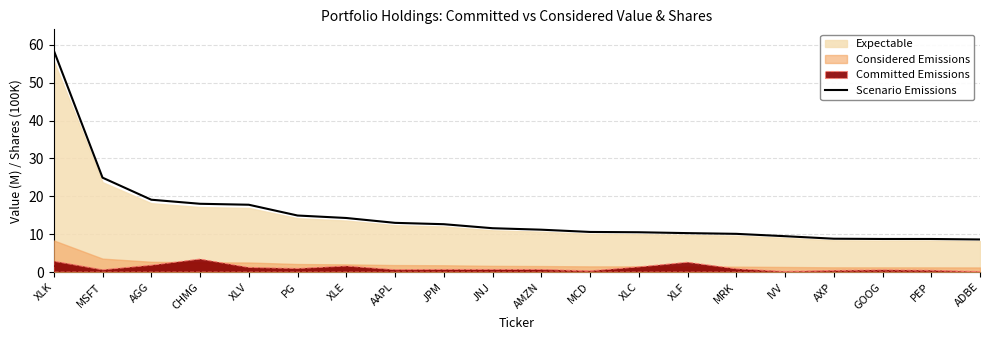

Which label corresponds to the smallest value in the chart?

ADBE